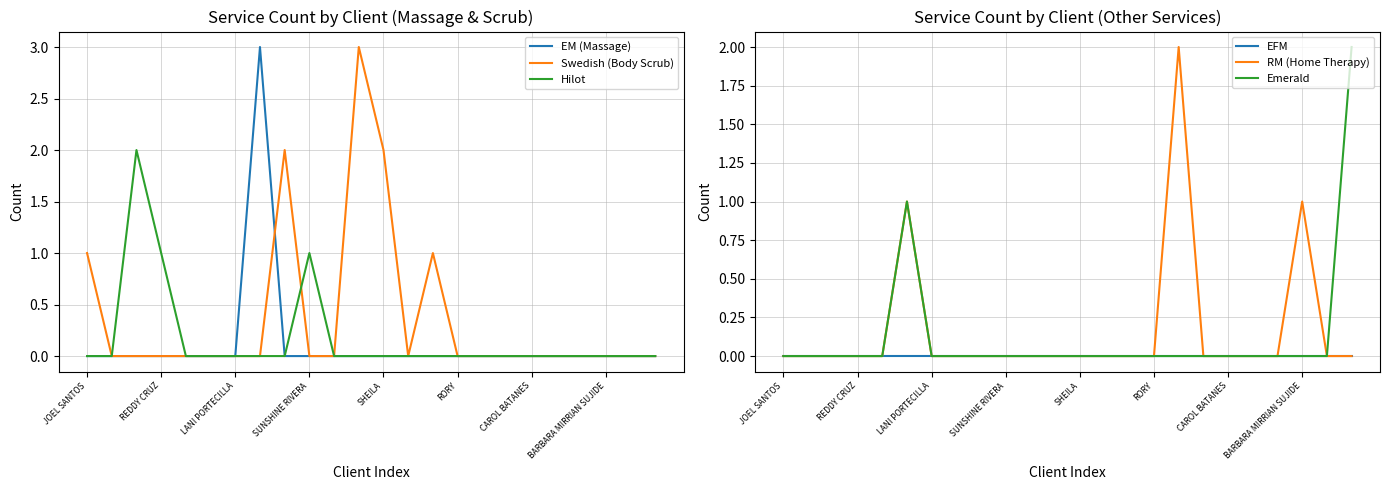

In RM (Home Therapy), how many points are higher than both neighbors (excluding endpoints)?

3